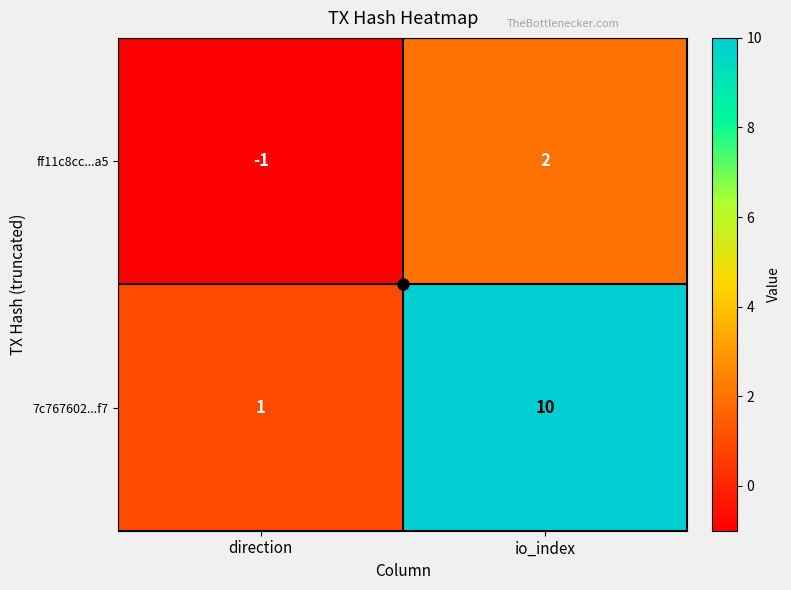

At io_index, list the series in order from smallest to largest.

ff11c8cc...a5, 7c767602...f7